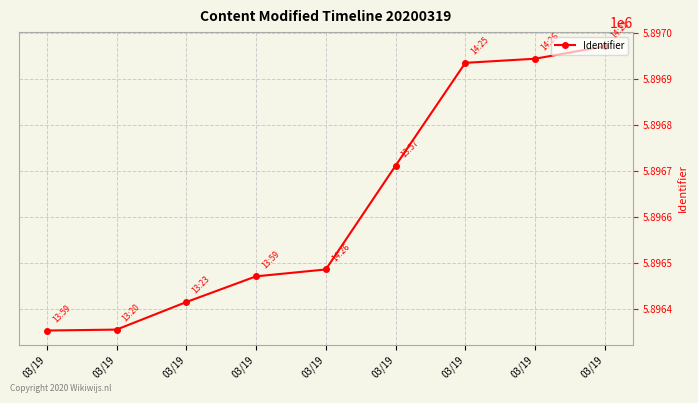

What is the ratio of the value at 03/19 to the value at 03/19?

1.0